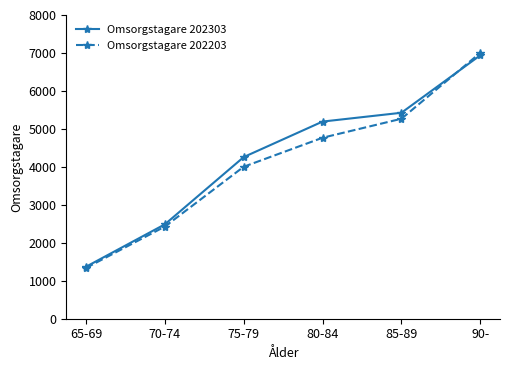

Which series has the largest range (max minus min)?

Omsorgstagare 202203